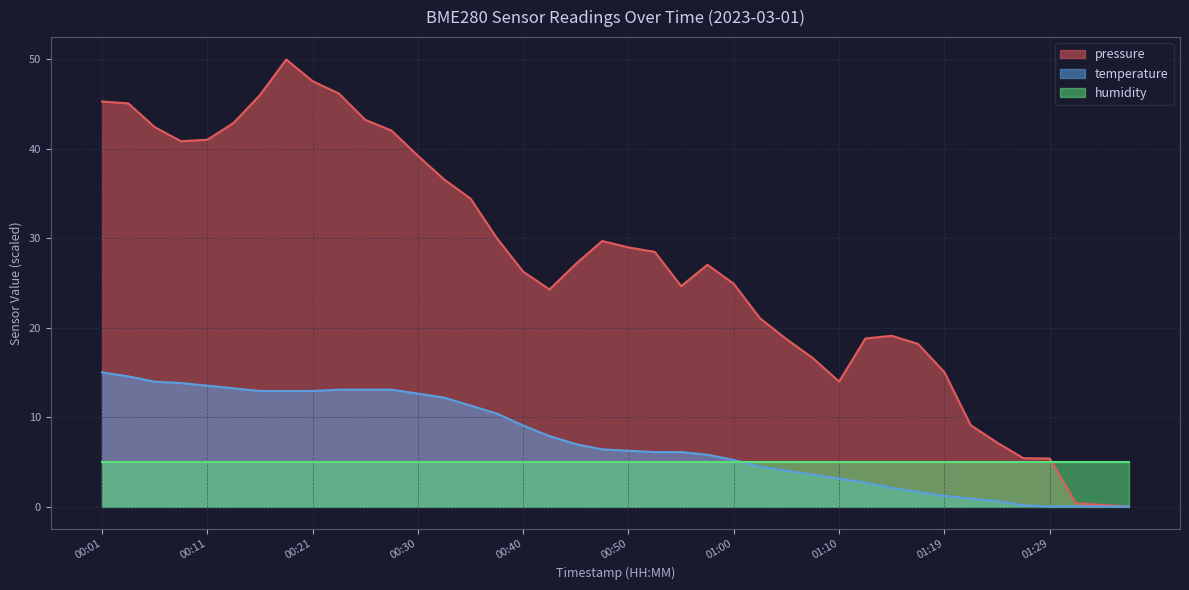

True or false: temperature and pressure intersect in this chart.

False